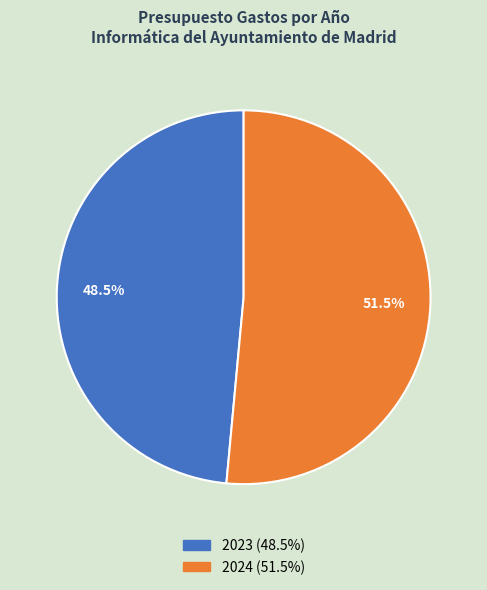

Which slice represents more than half of the pie?

2024